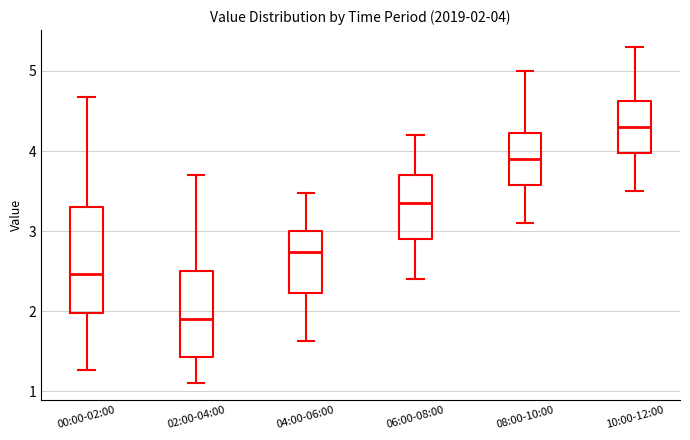

Comparing the boxes themselves (not the whiskers), which one is the tallest?

00:00-02:00